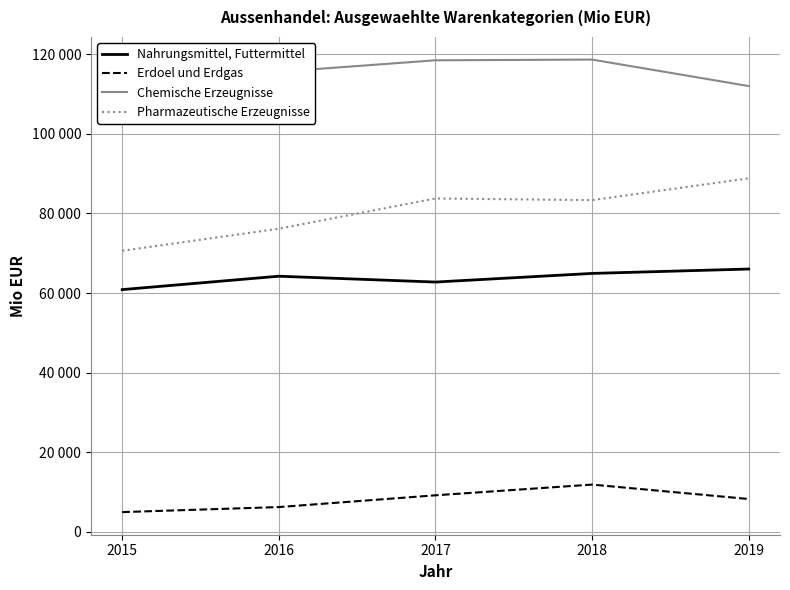

At which label does Pharmazeutische Erzeugnisse first exceed 83334?

2017